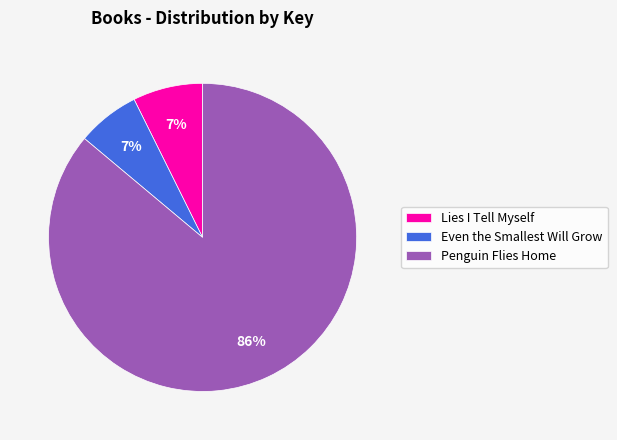

What percentage is the Even the Smallest Will Grow slice, to the nearest percent?

7%